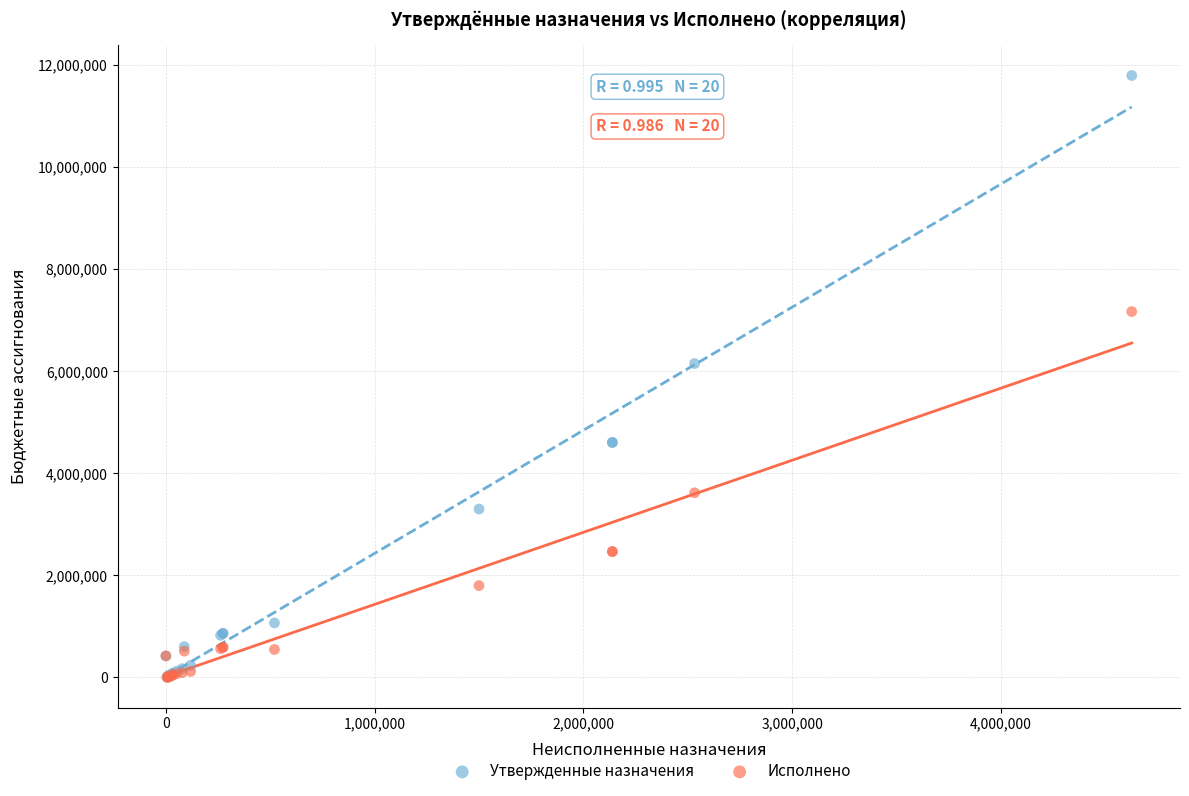

In the Утвержденные назначения series, what Y value is closest to 5903000?

6151800.0